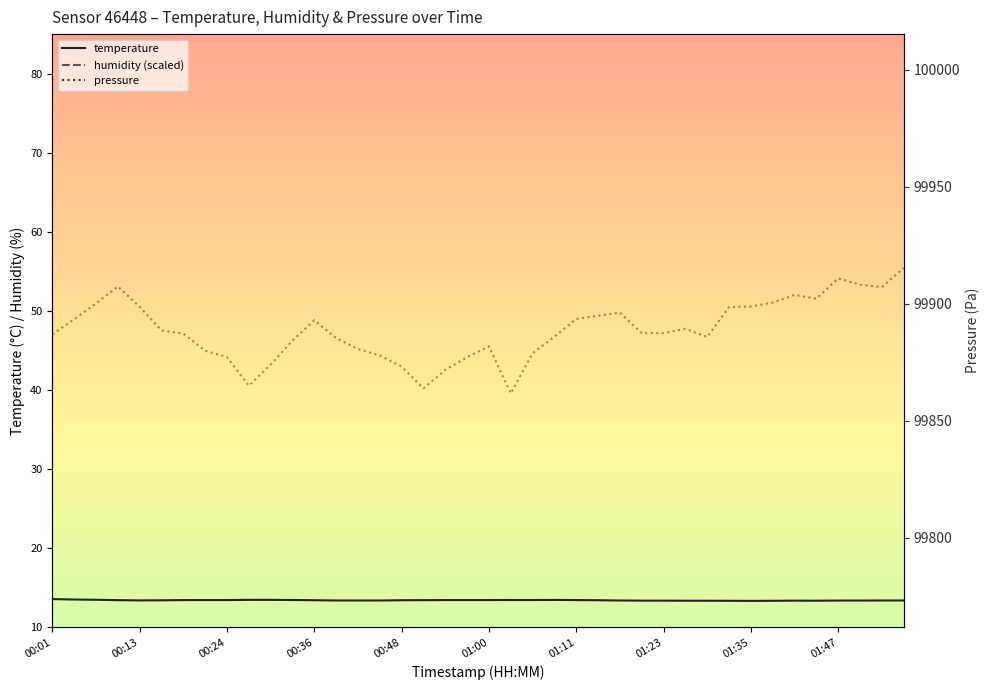

What is the highest value of the temperature series?

13.6